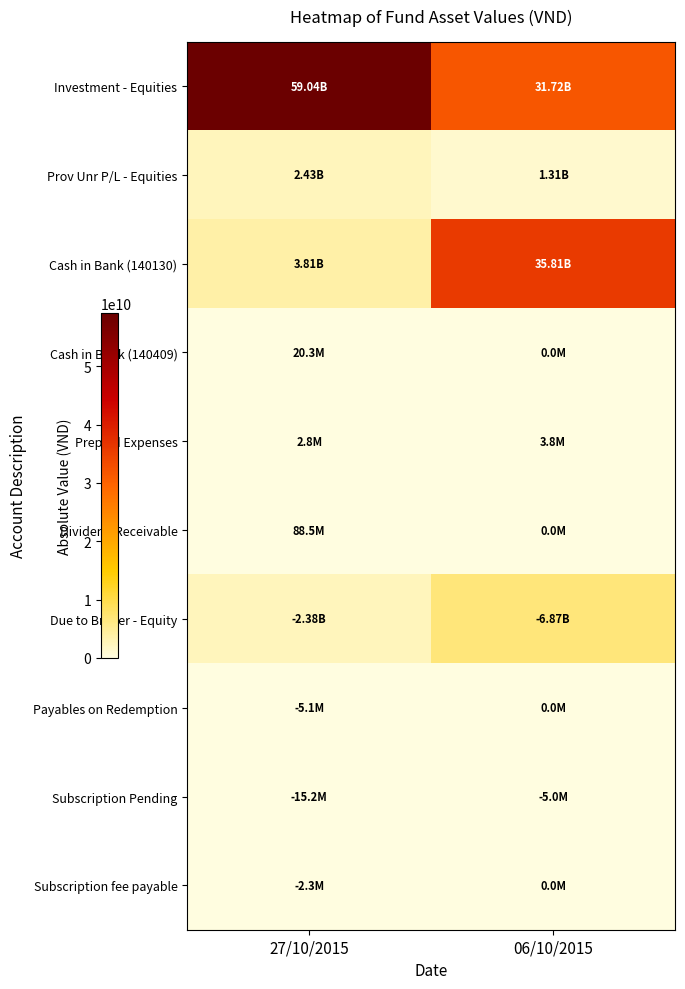

Reading left to right, transcribe all the data shown in this chart.

Investment - Equities: 27/10/2015=59037493211	06/10/2015=31724010000
Prov Unr P/L - Equities: 27/10/2015=2426777789	06/10/2015=1313062000
Cash in Bank (140130): 27/10/2015=3811344725	06/10/2015=35805783144
Cash in Bank (140409): 27/10/2015=20252459	06/10/2015=0
Prepaid Expenses: 27/10/2015=2826086	06/10/2015=3791304
Dividend Receivable: 27/10/2015=88500000	06/10/2015=0
Due to Broker - Equity: 27/10/2015=2377350685	06/10/2015=6872740284
Payables on Redemption: 27/10/2015=5052459	06/10/2015=0
Subscription Pending: 27/10/2015=15200000	06/10/2015=5000000
Subscription fee payable: 27/10/2015=2300000	06/10/2015=0